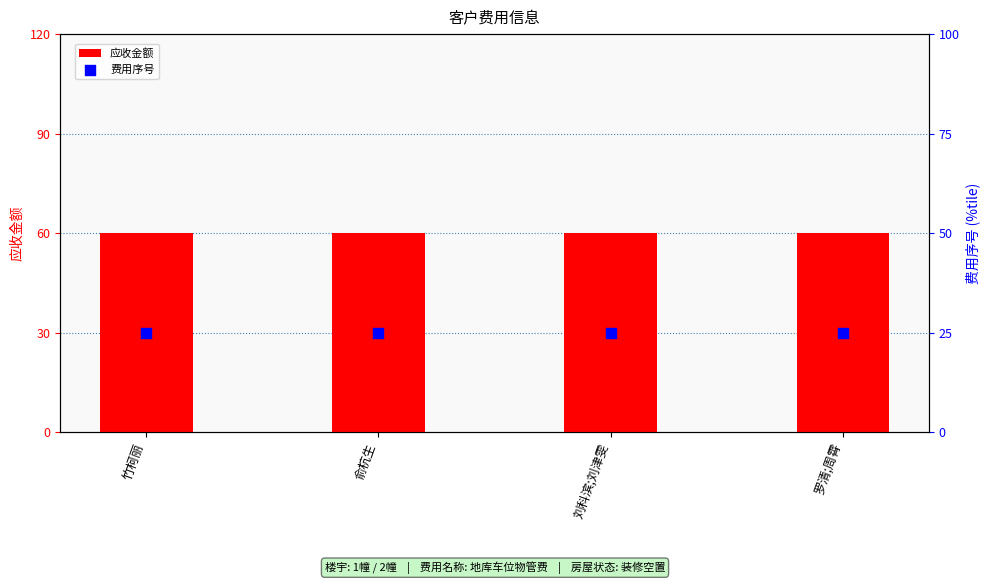

Which series has the widest spread of Y values?

应收金额